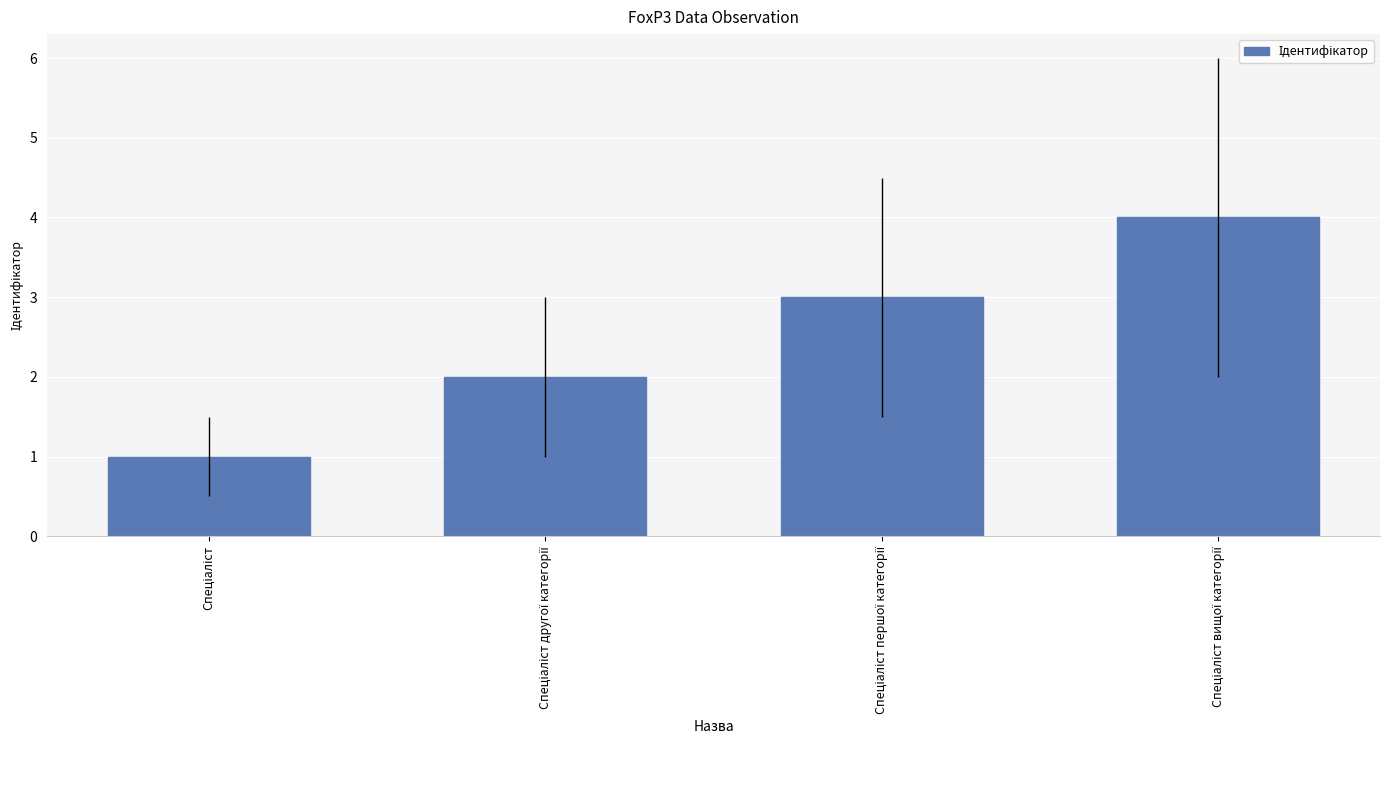

Reading left to right, what are all the values shown in this chart?

1	2	3	4